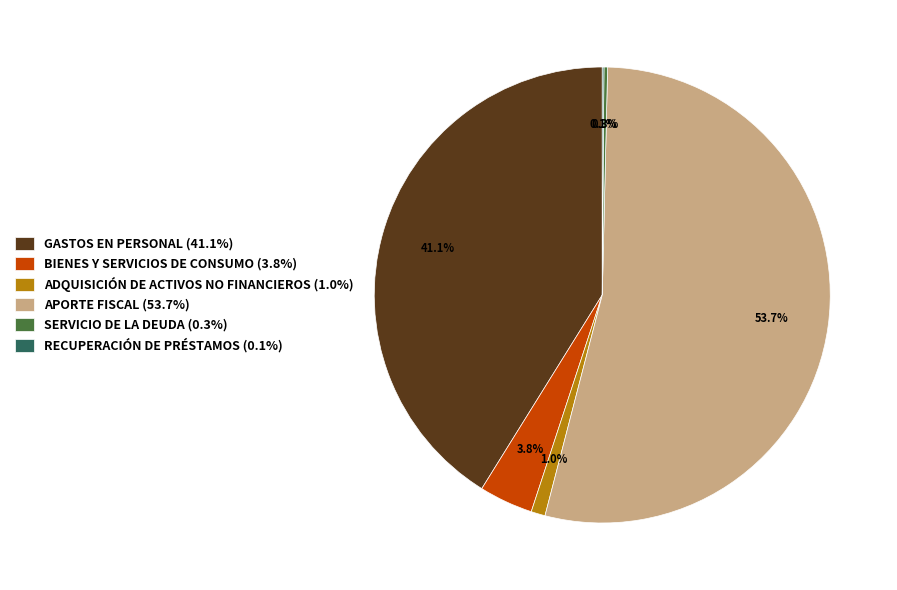

Which has a higher value, GASTOS EN PERSONAL (41.1%) or ADQUISICIÓN DE ACTIVOS NO FINANCIEROS (1.0%)?

GASTOS EN PERSONAL (41.1%)